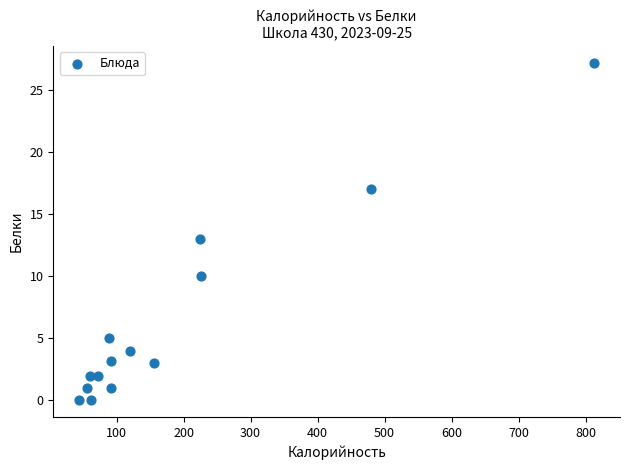

What is the range of X values (max minus min)?

768.9